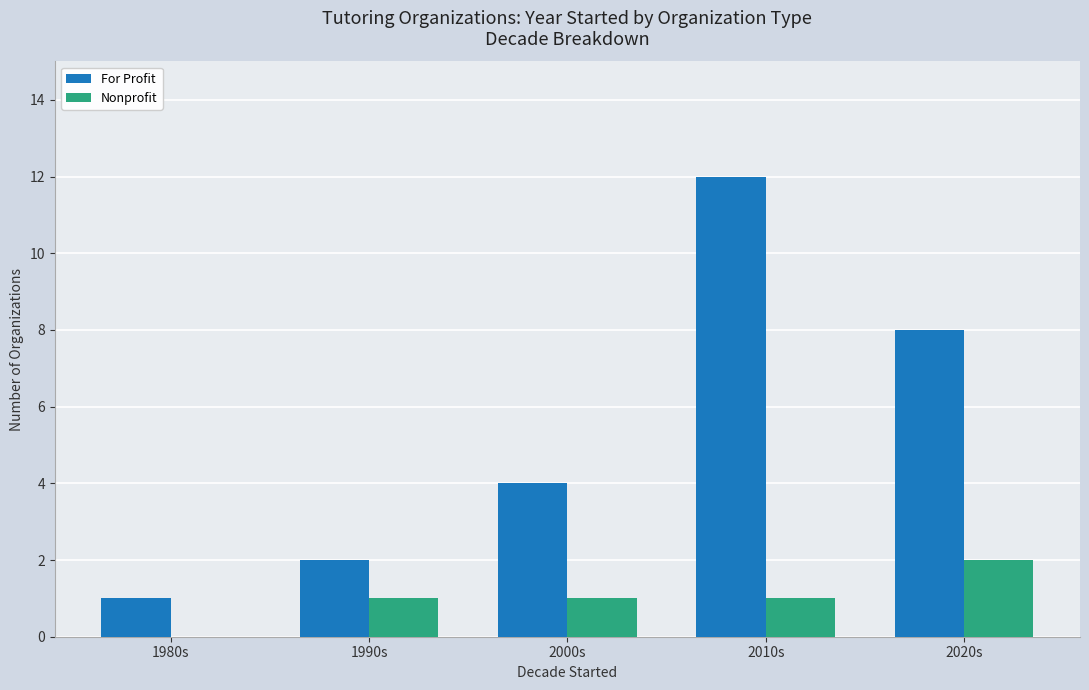

What is the sum of the For Profit values at 2000s and 2020s?

12